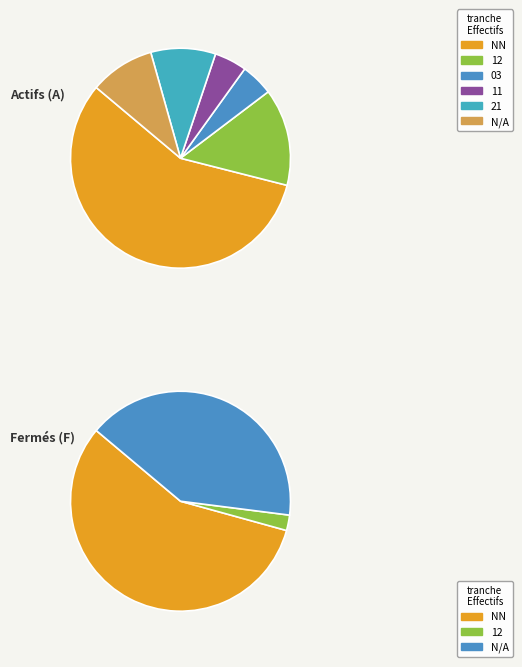

Count the number of slices in the pie.

9